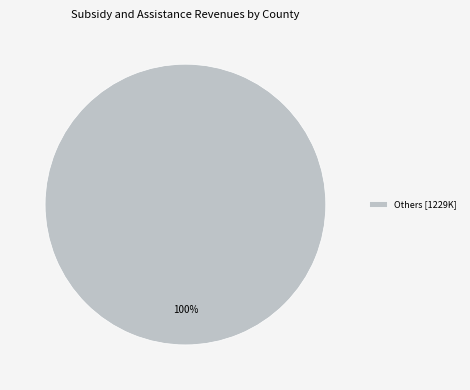

Rank the categories by value from highest to lowest.

Others [1229K]